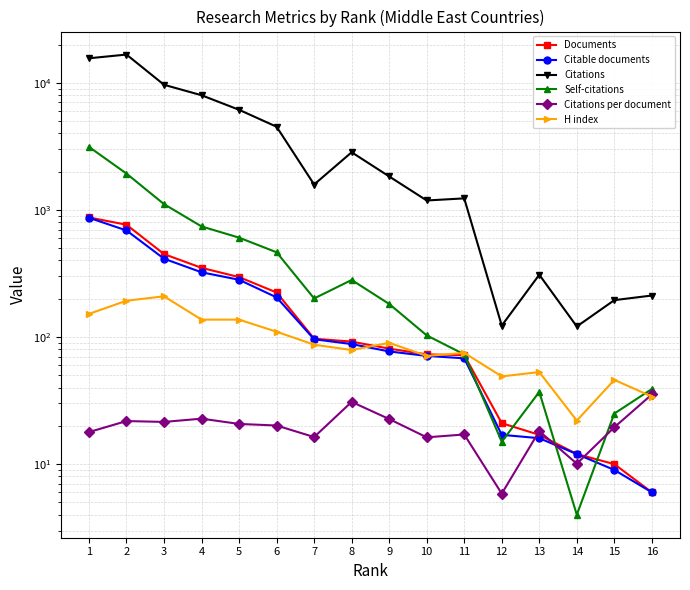

Between 11 and 1, which is larger?

1